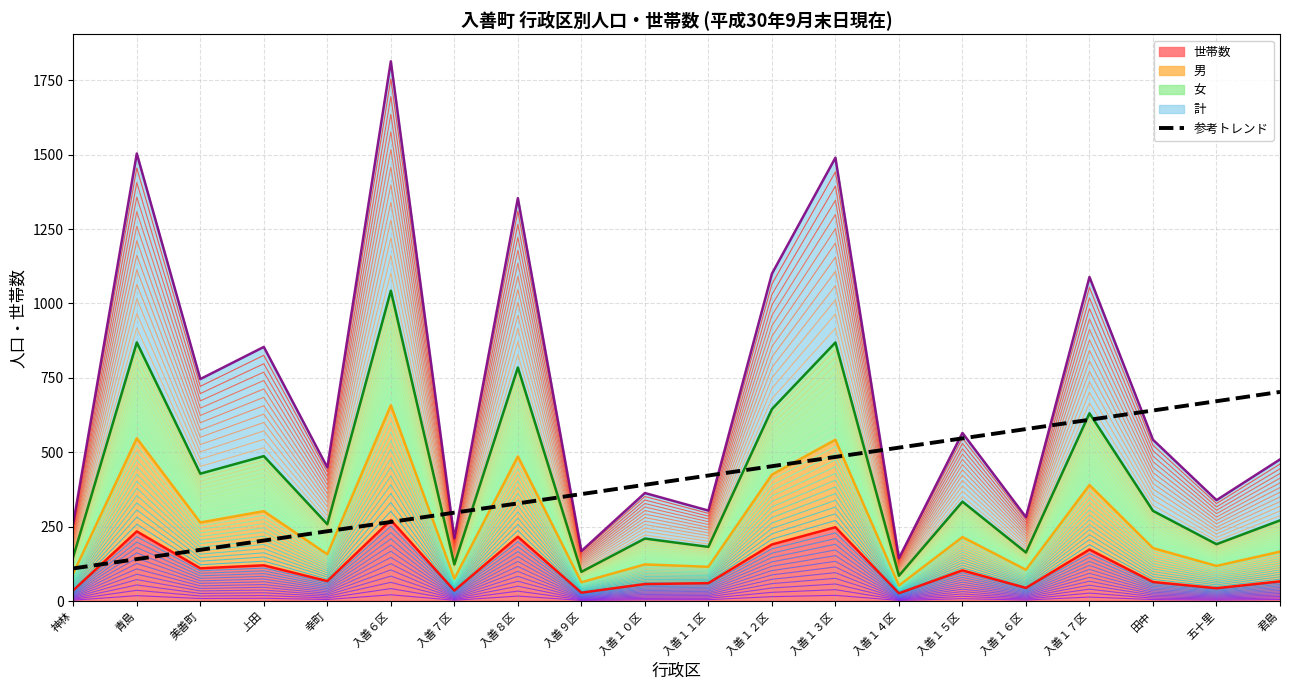

Reading right to left, what are all the values shown in this chart?

702.8	671.6	640.4	609.1	577.9	546.7	515.5	484.3	453.0	421.8	390.6	359.4	328.1	296.9	265.7	234.5	203.3	172.0	140.8	109.6